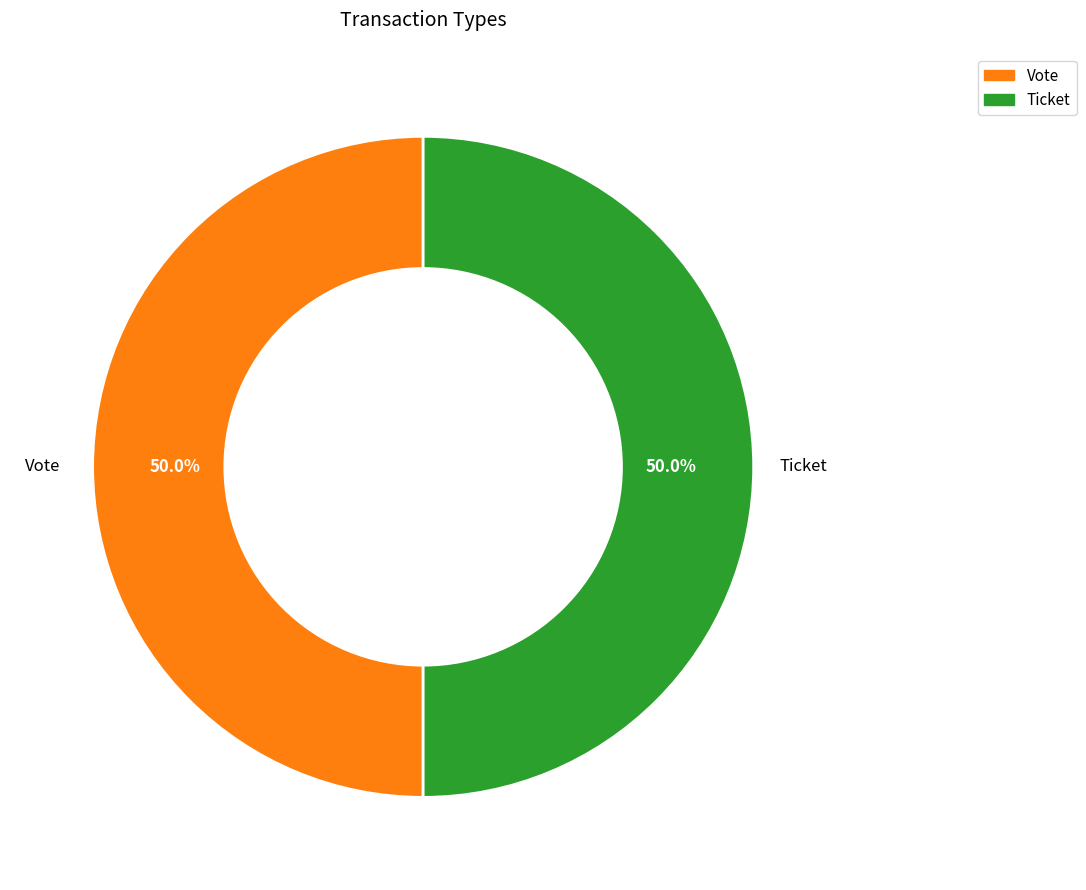

How many segments does this pie chart have?

2